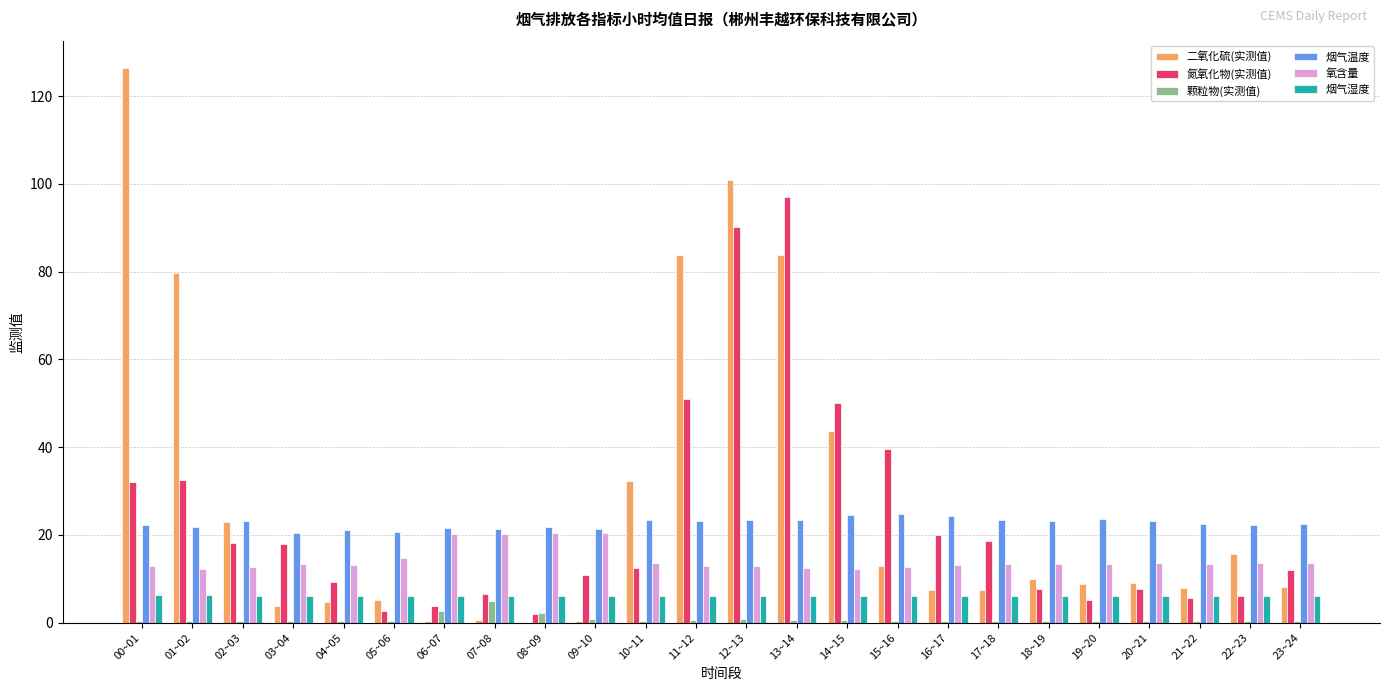

Which category has the highest value in the 颗粒物(实测值) series?

07~08